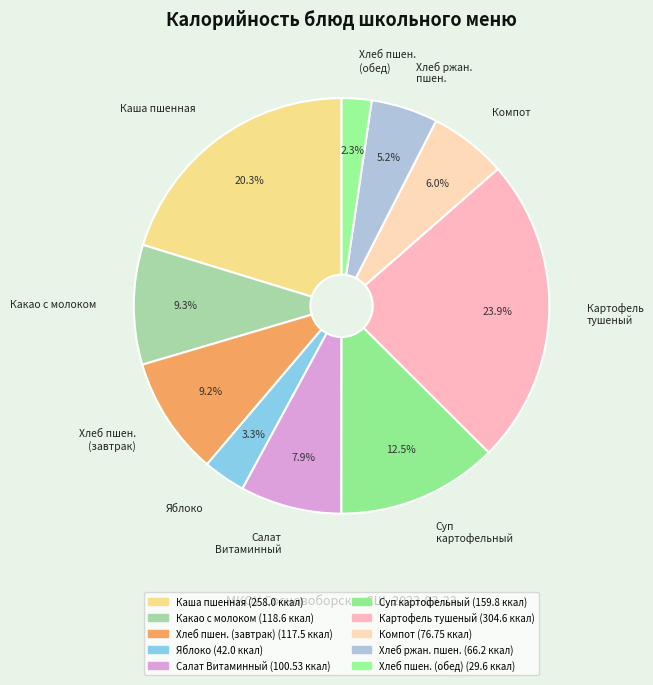

Approximately how many times larger is the value at Какао с молоком compared to Суп картофельный?

0.7